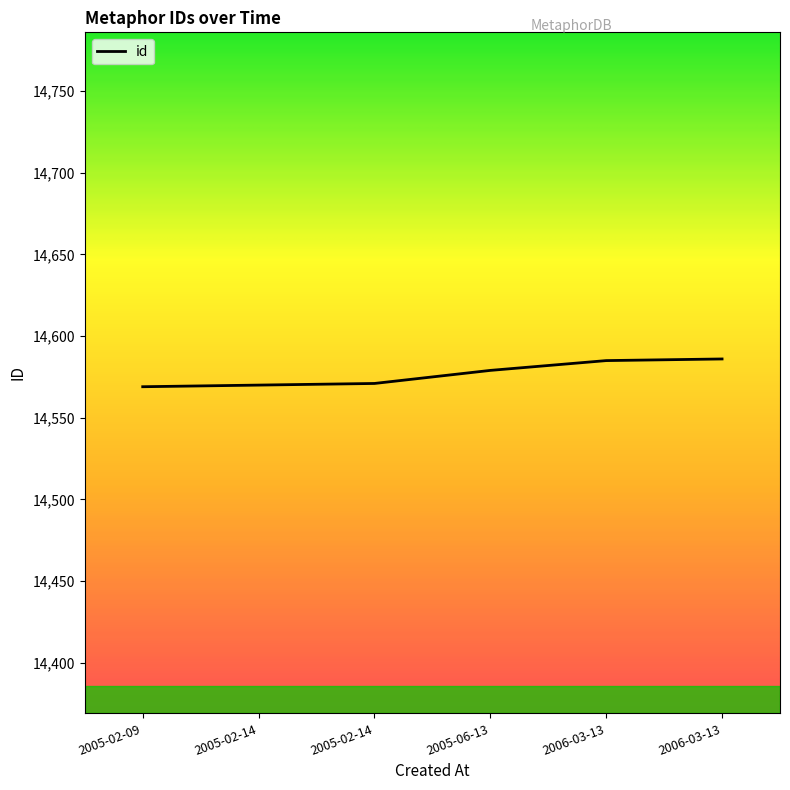

How many series are shown in this chart?

1